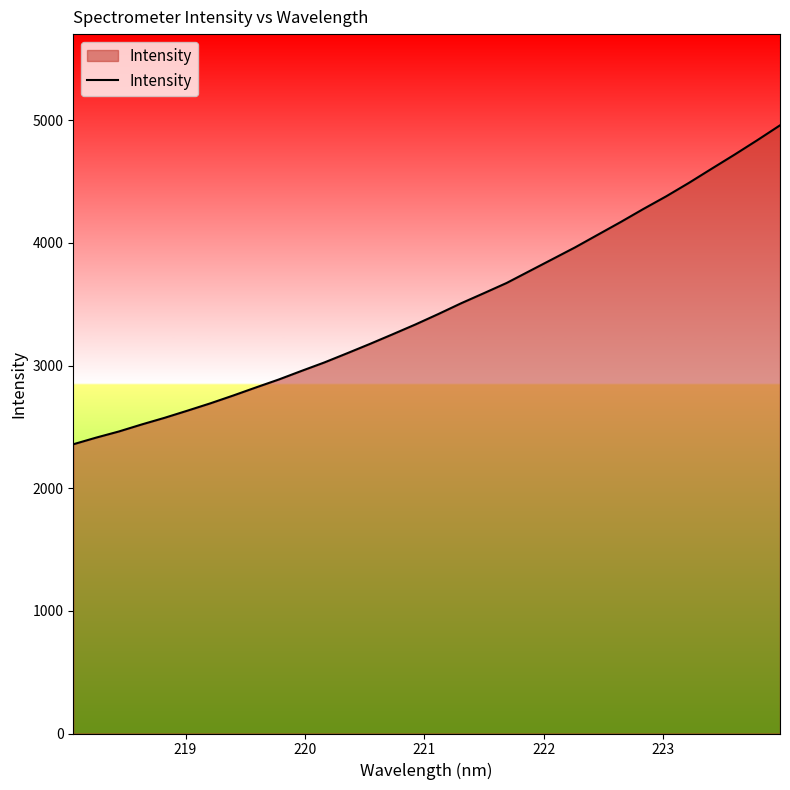

What is the smallest value displayed?

2358.4